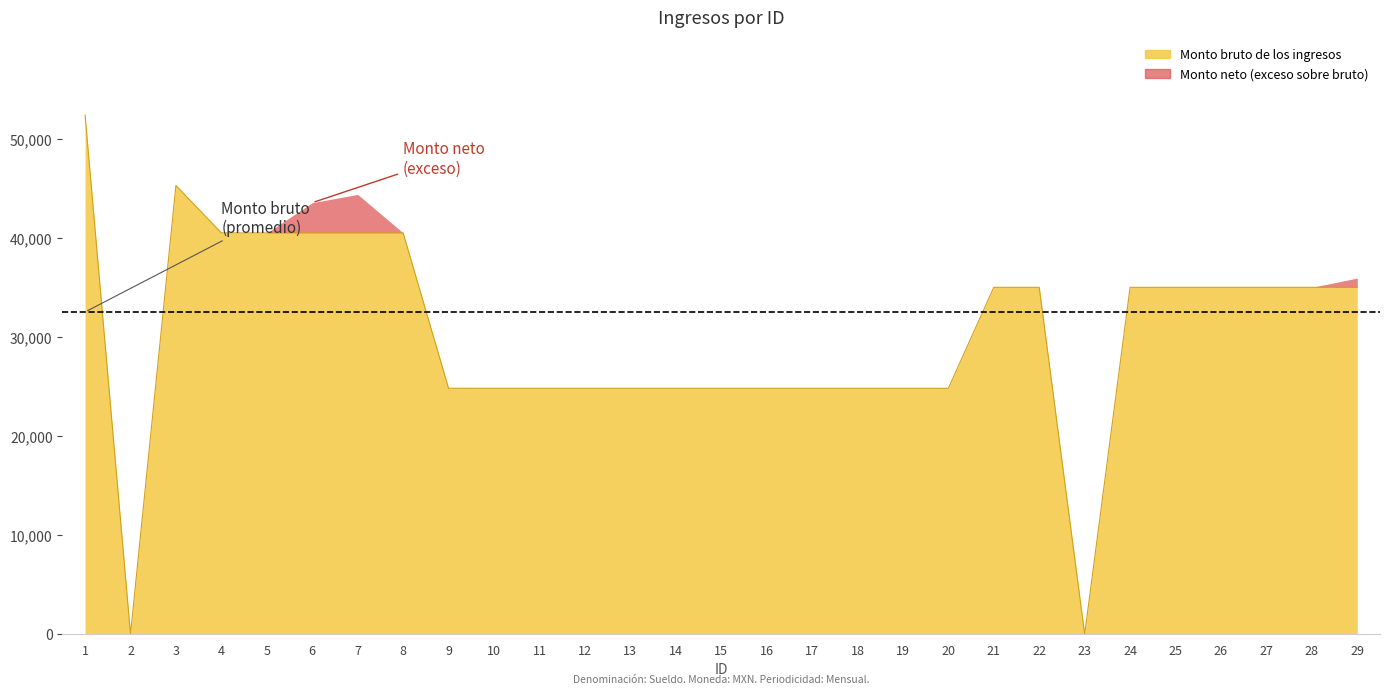

Reading right to left, what are all the values shown in this chart?

35030.1	35030.1	35030.1	35030.1	35030.1	35030.1	0.0	35030.1	35030.1	24835.8	24835.8	24835.8	24835.8	24835.8	24835.8	24835.8	24835.8	24835.8	24835.8	24835.8	24835.8	40526.7	40526.7	40526.7	40526.7	40526.7	45312.9	0.0	52420.5